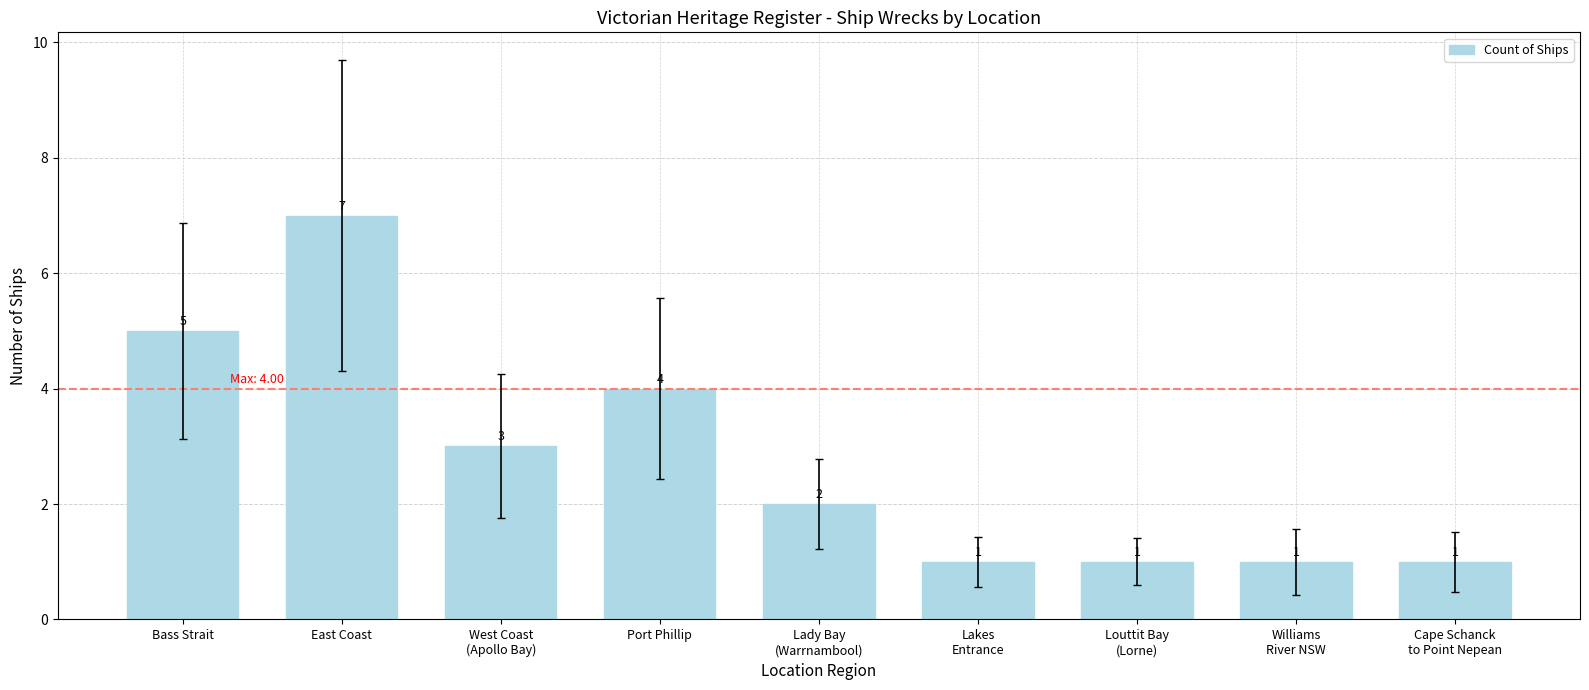

What is the average value?

3